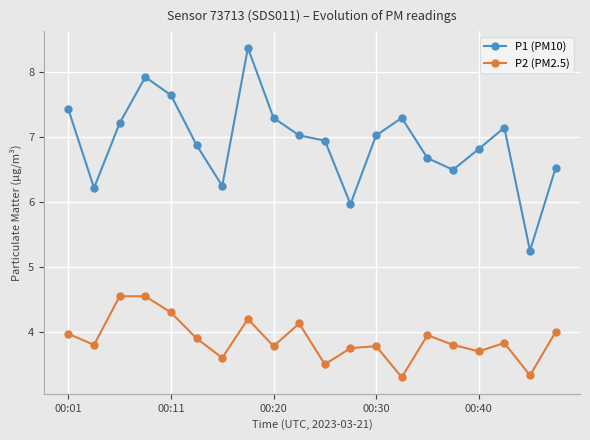

True or false: P1 (PM10) has more than 0 points higher than both neighbors.

True